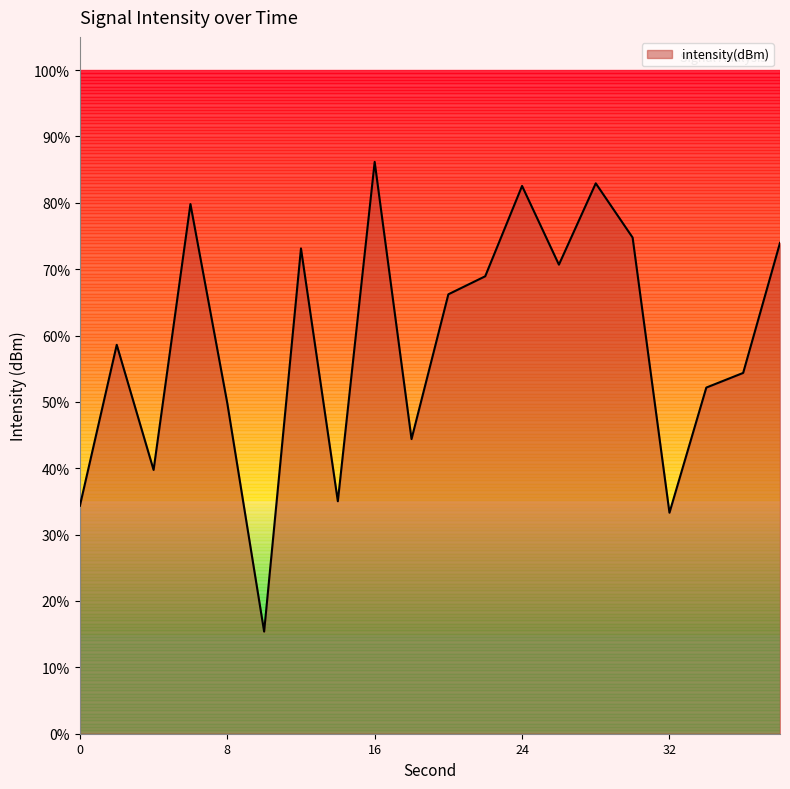

Does the chart display data point markers on the line(s)?

No